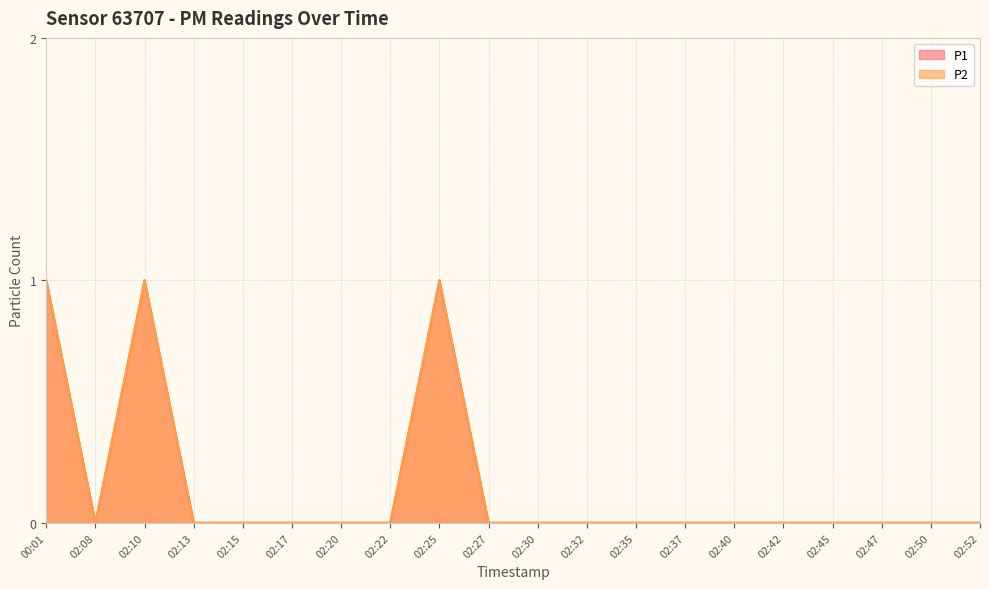

List the series in order of their peak value, lowest first.

P1, P2